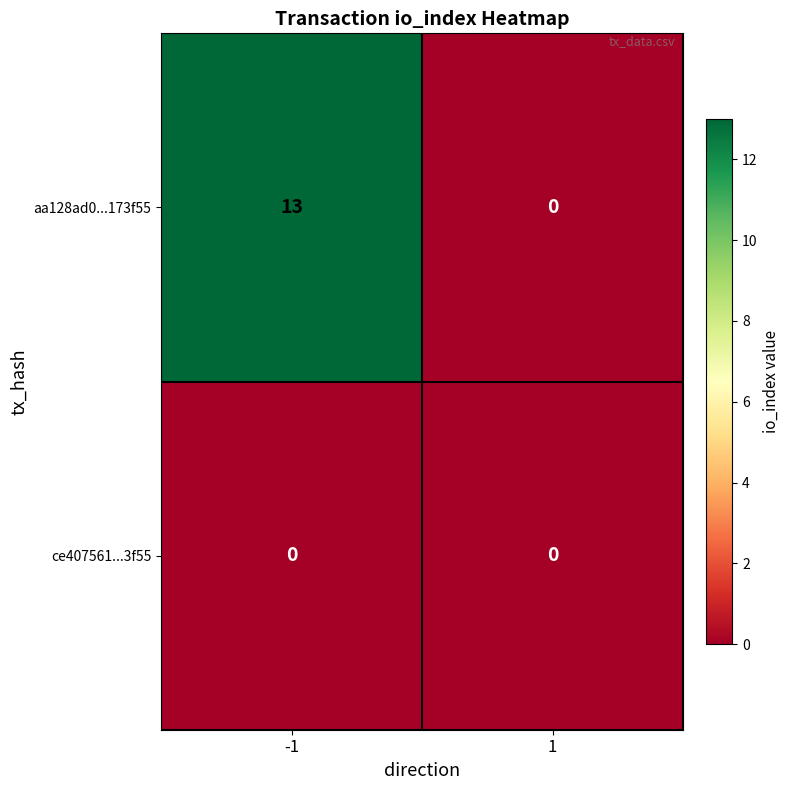

The aa128ad0...173f55 series shows -5 at 1. True or false?

False